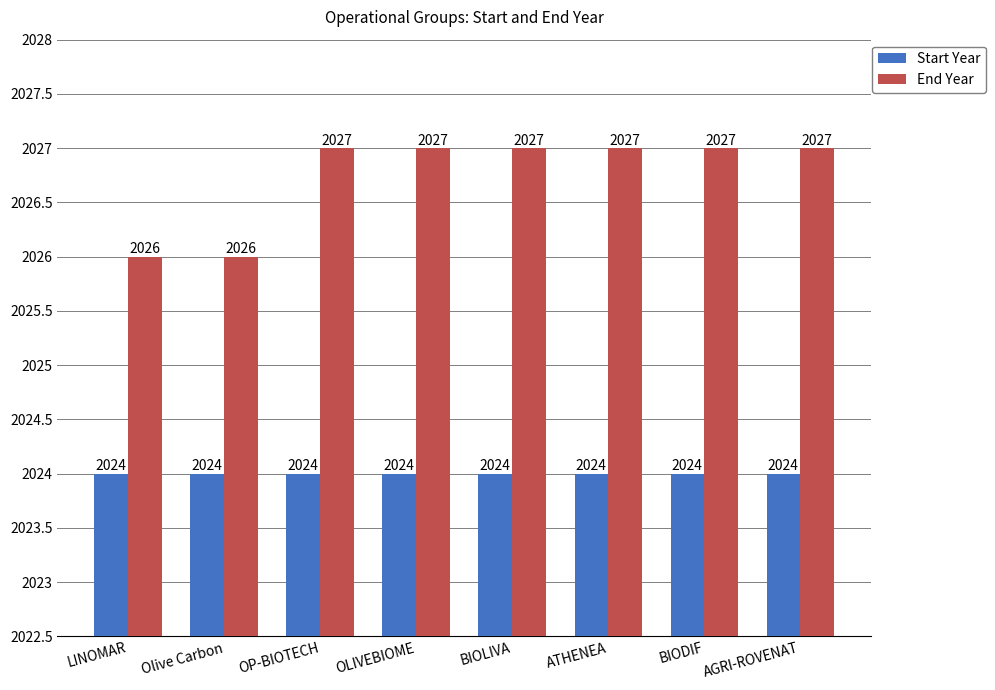

What are all the series names shown in the legend?

Start Year, End Year